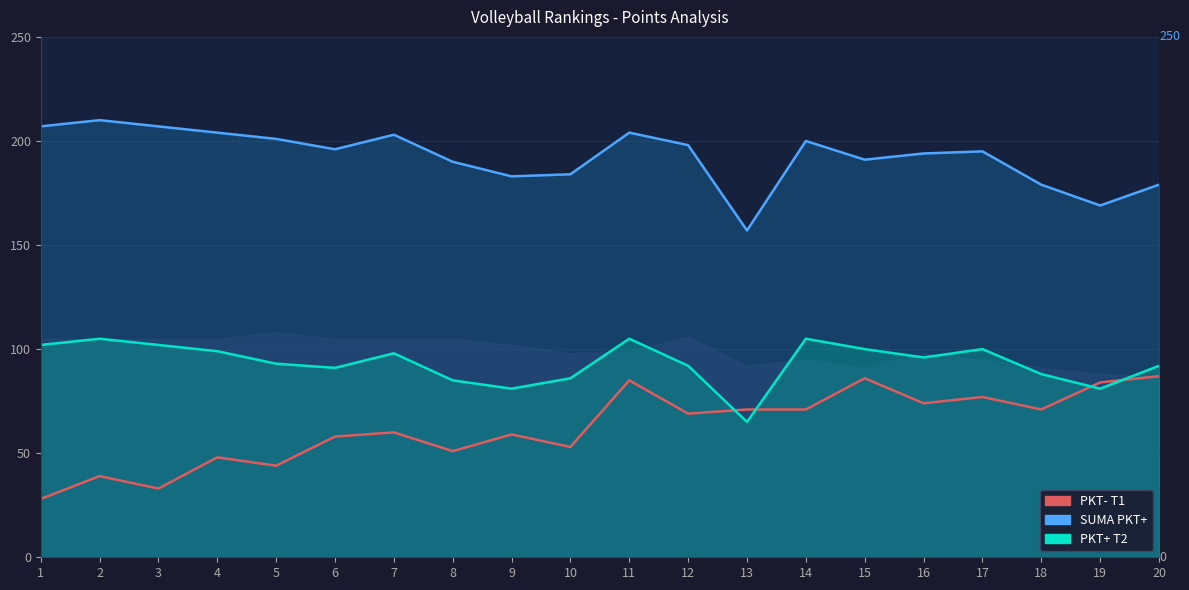

How many lines are shown in the chart?

3